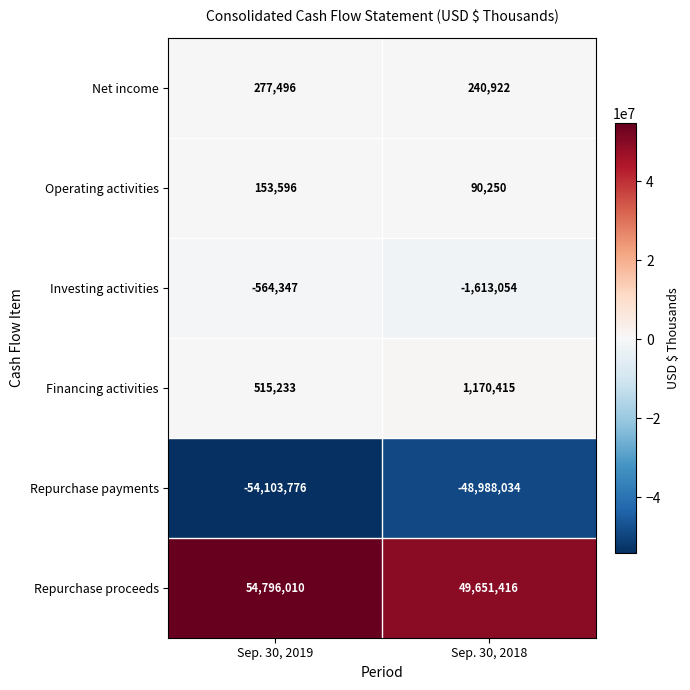

At how many categories does at least one series exceed 43406813?

2